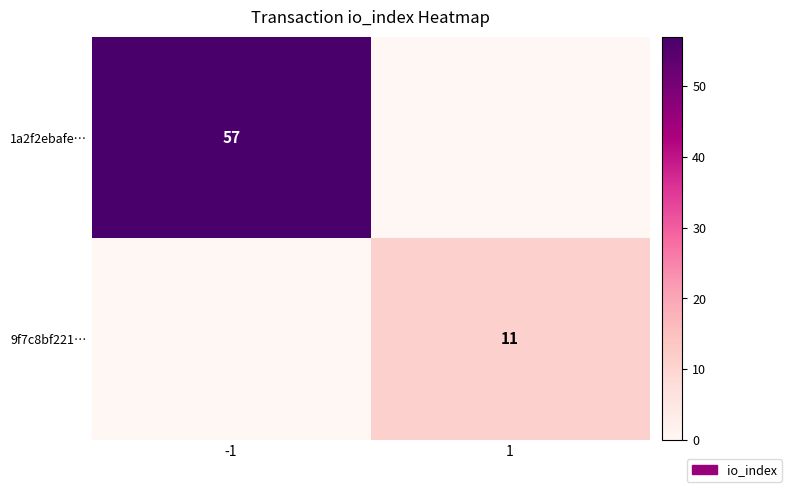

True or false: 9f7c8bf221… has a value of 11 at 1.

True